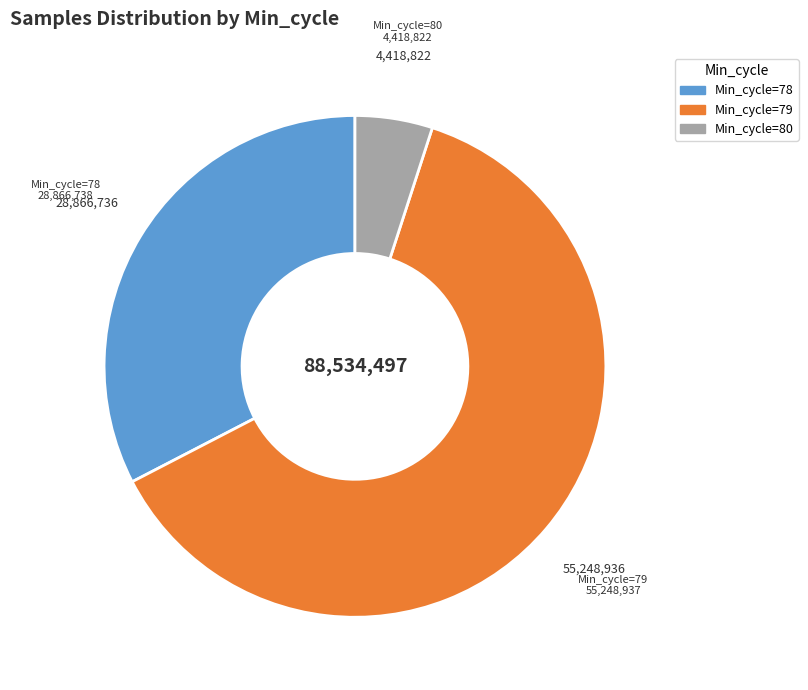

Is there a majority slice in this chart?

Yes